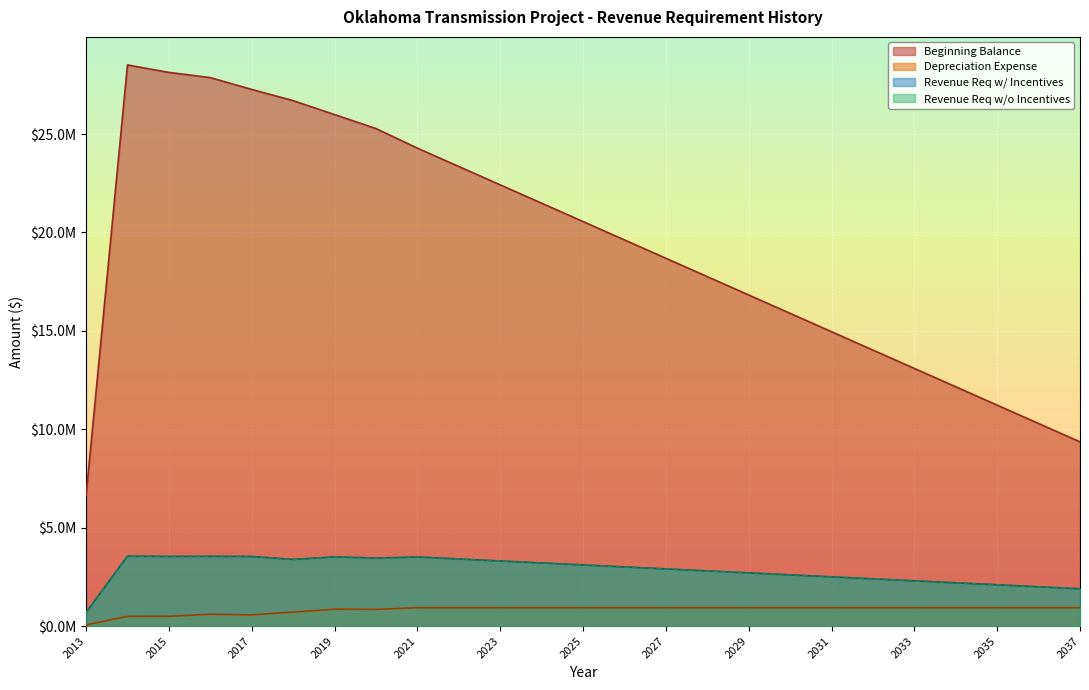

Where is the first local maximum for Depreciation Expense?

2016